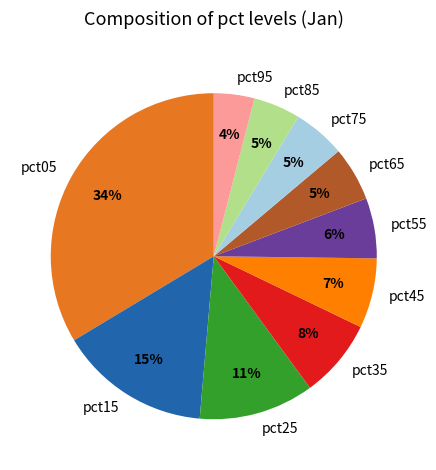

To the nearest percent, what is the difference between the pct55 and pct95 slice percentages?

2%